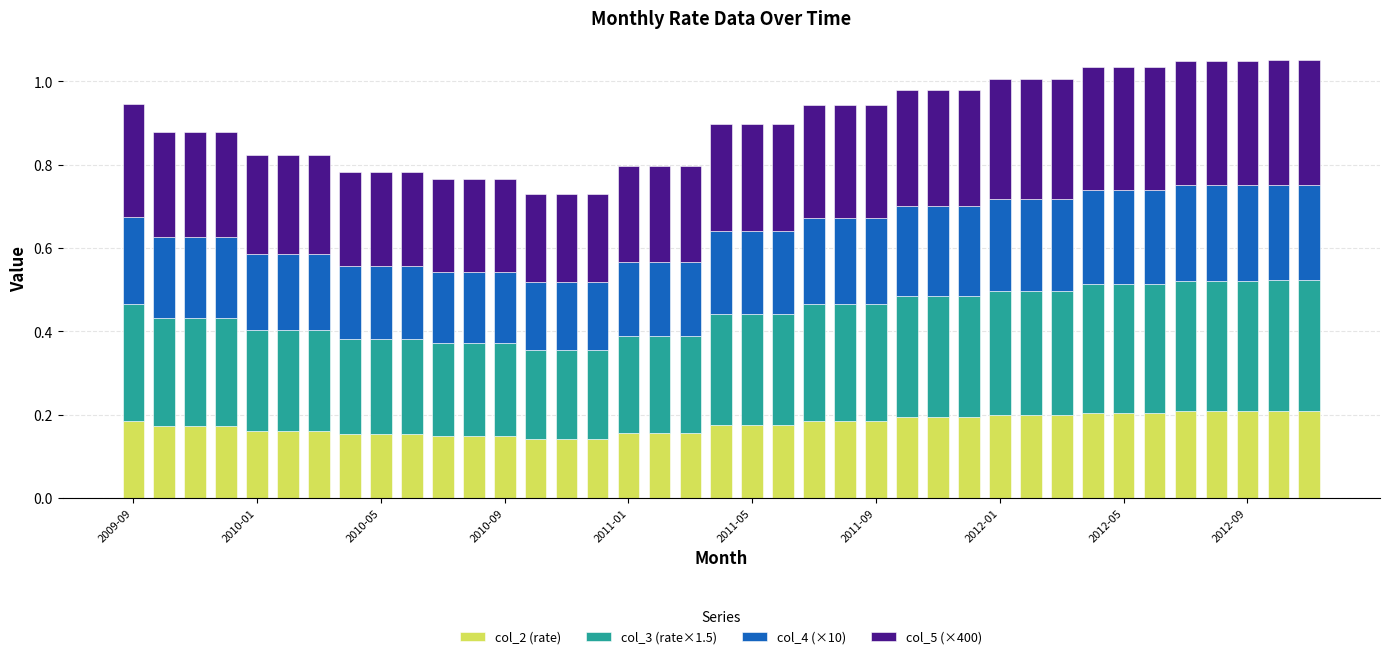

Count the col_2 (rate) values in the range 0 to 1.

39